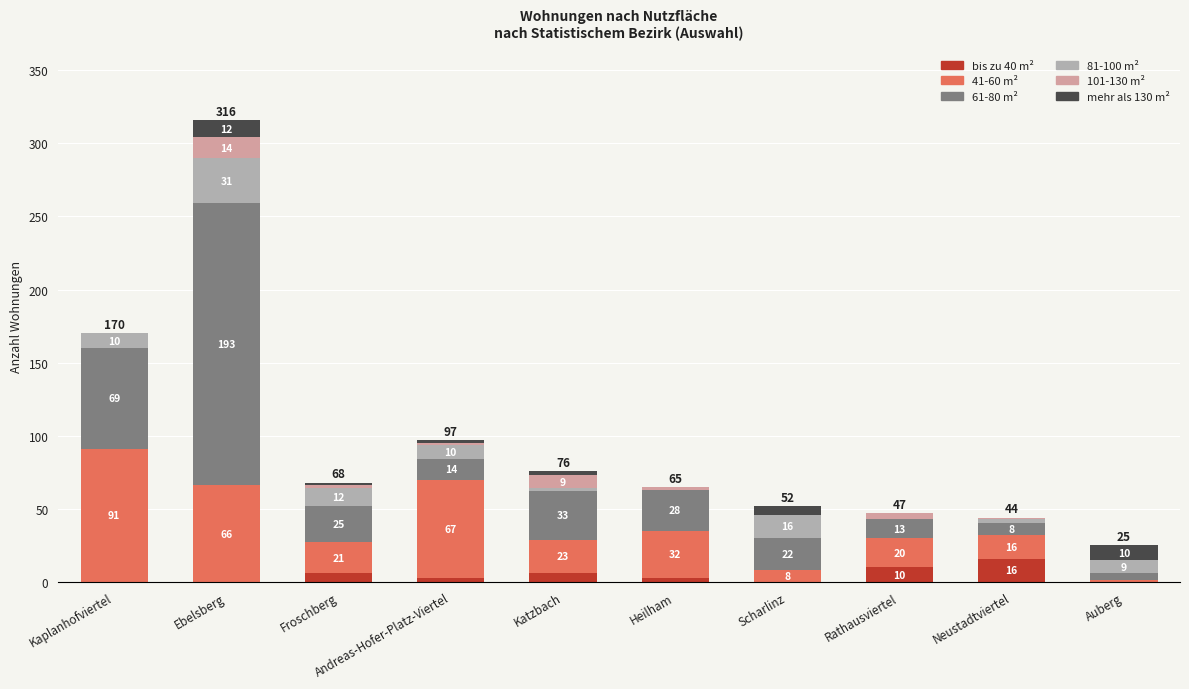

At which category is the sum across all series the highest?

Ebelsberg